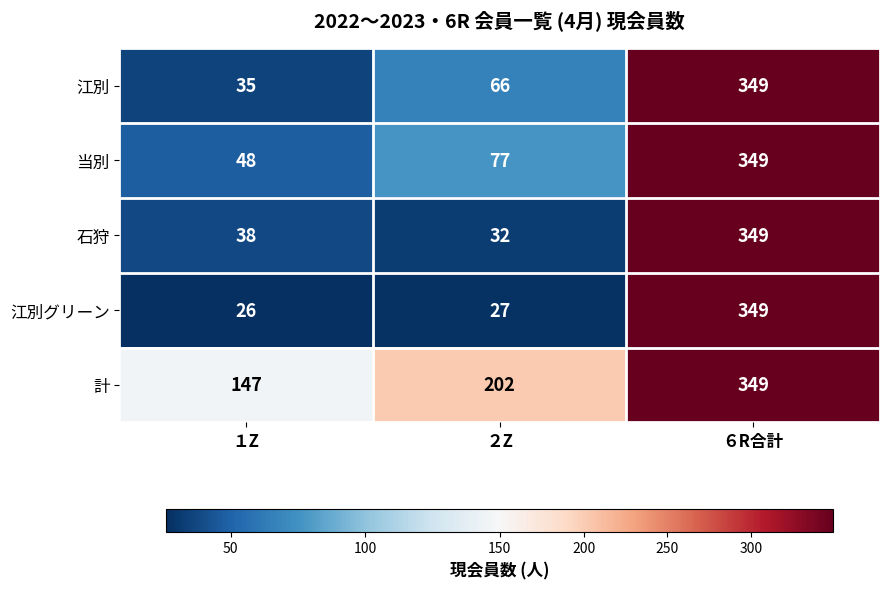

Between １Z and ６R合計, which series saw the biggest shift?

江別グリーン